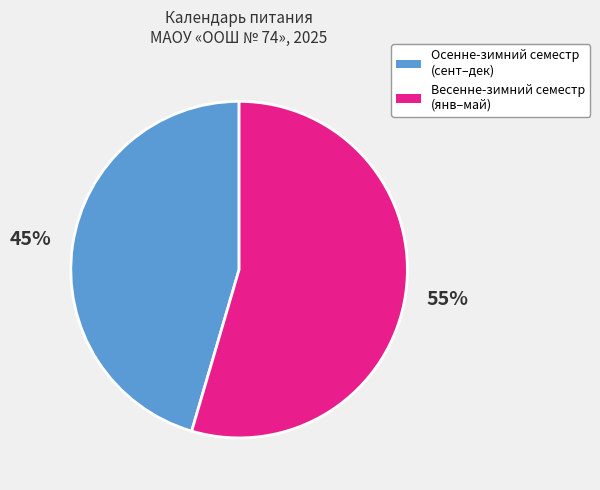

How many slices are in this pie chart?

2